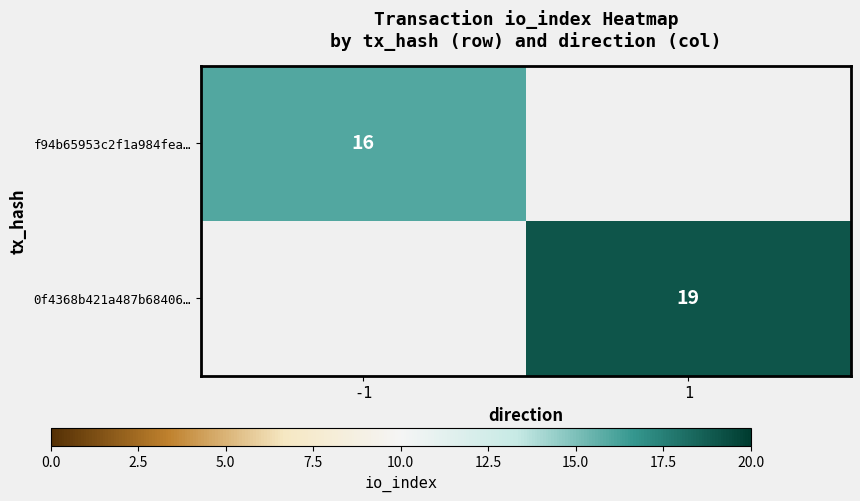

Which category has the highest value across all series?

1